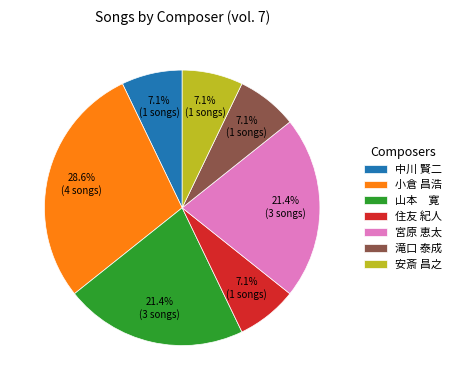

How many segments does this pie chart have?

7